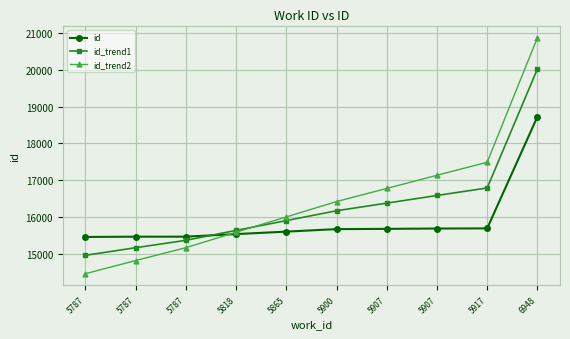

How many lines are shown in the chart?

3